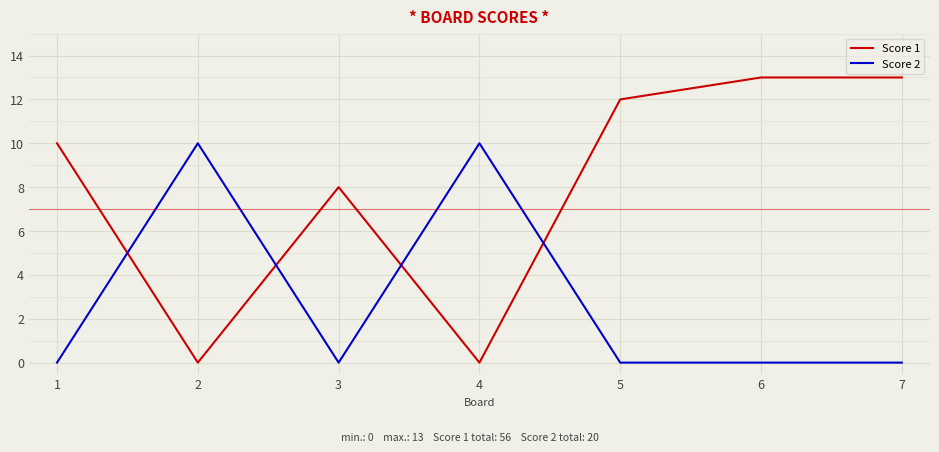

What is the maximum value shown in the chart?

13